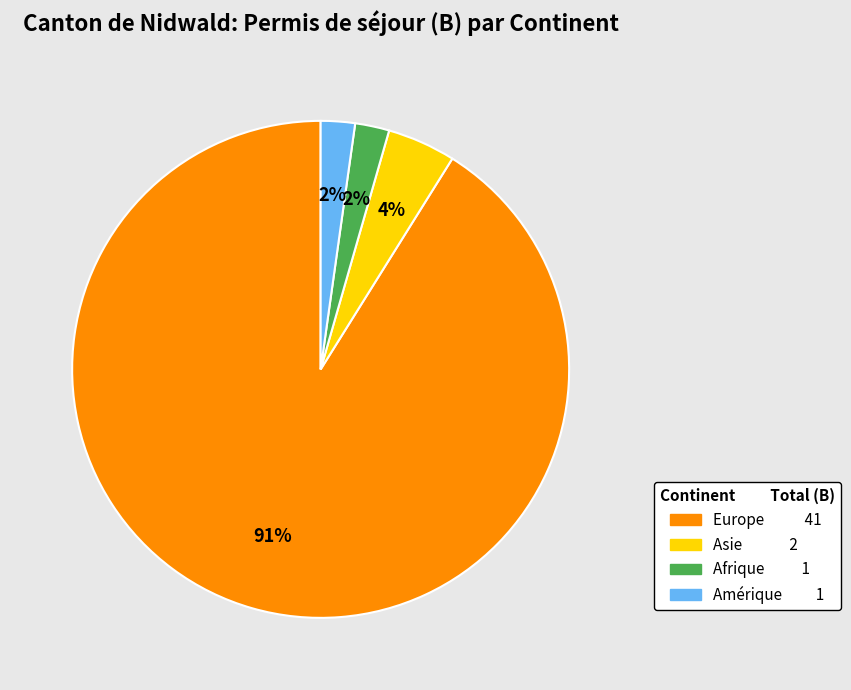

Do Amérique and Afrique together represent more than half of the pie?

No